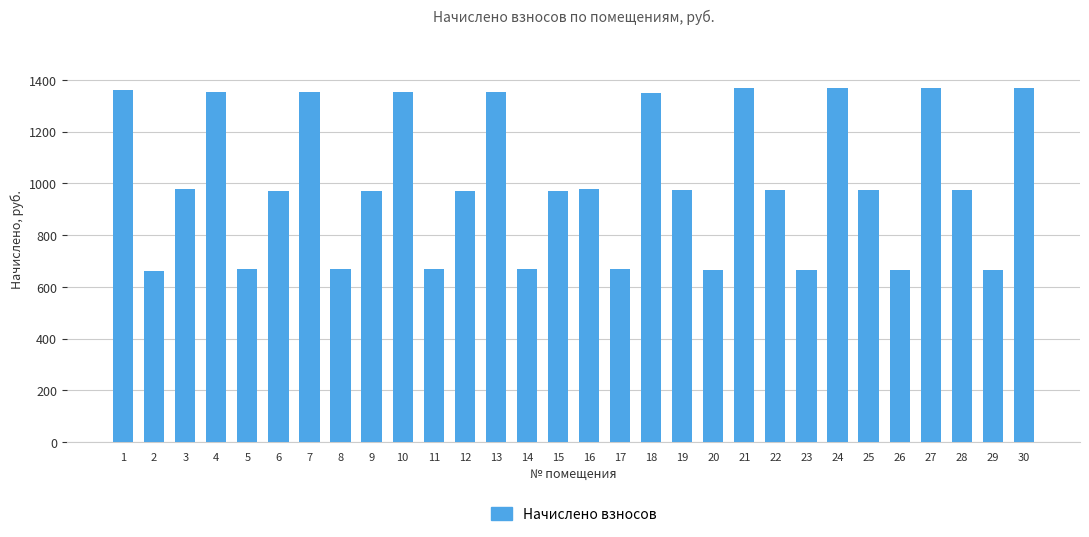

Does the chart contain stacked bars?

No